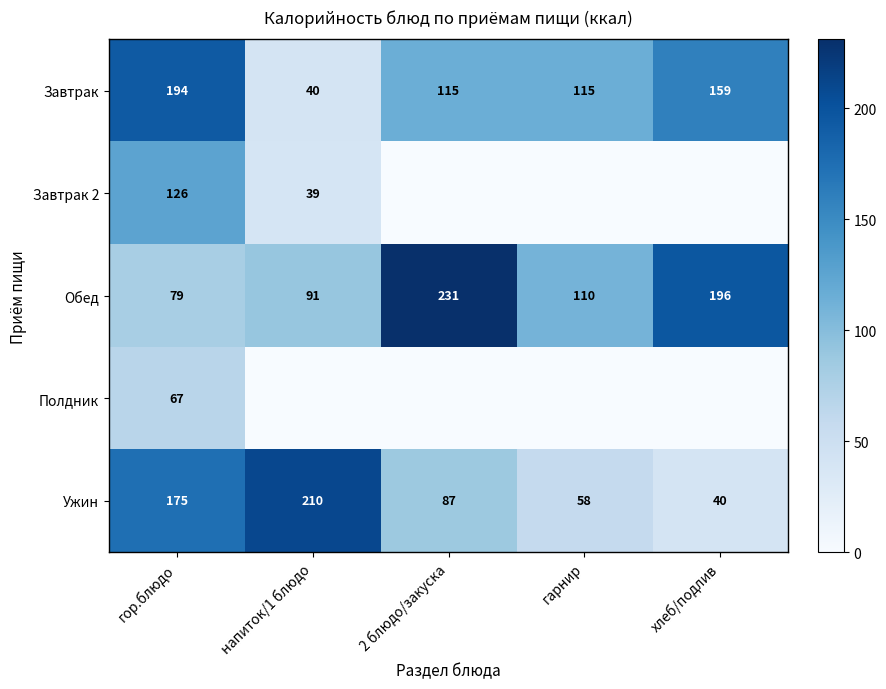

True or false: Ужин has a value of 175 at гор.блюдо.

True